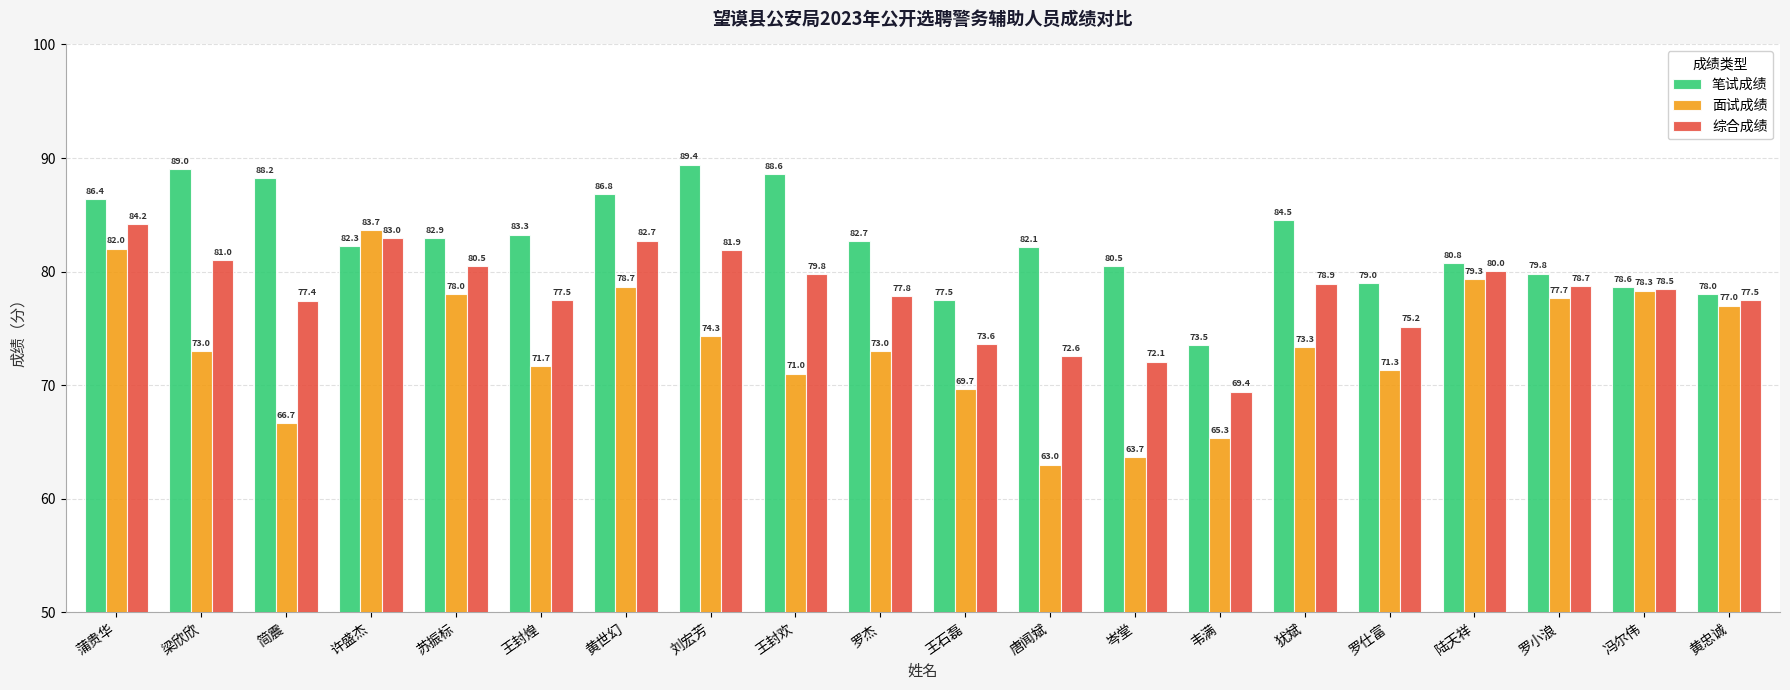

Where is 笔试成绩 nearest to the value 81?

陆天祥